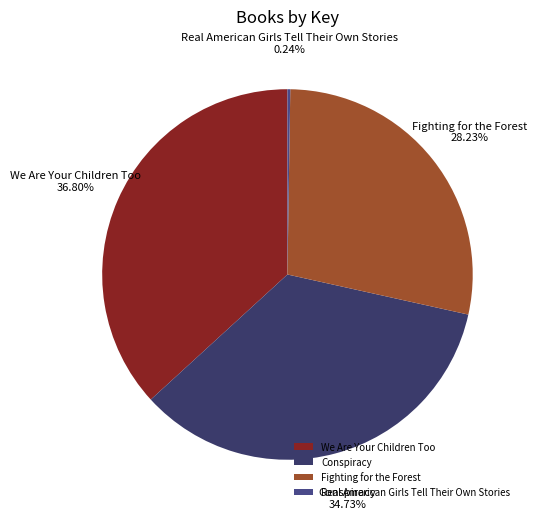

Is the sum of Conspiracy and Fighting for the Forest greater than half?

Yes